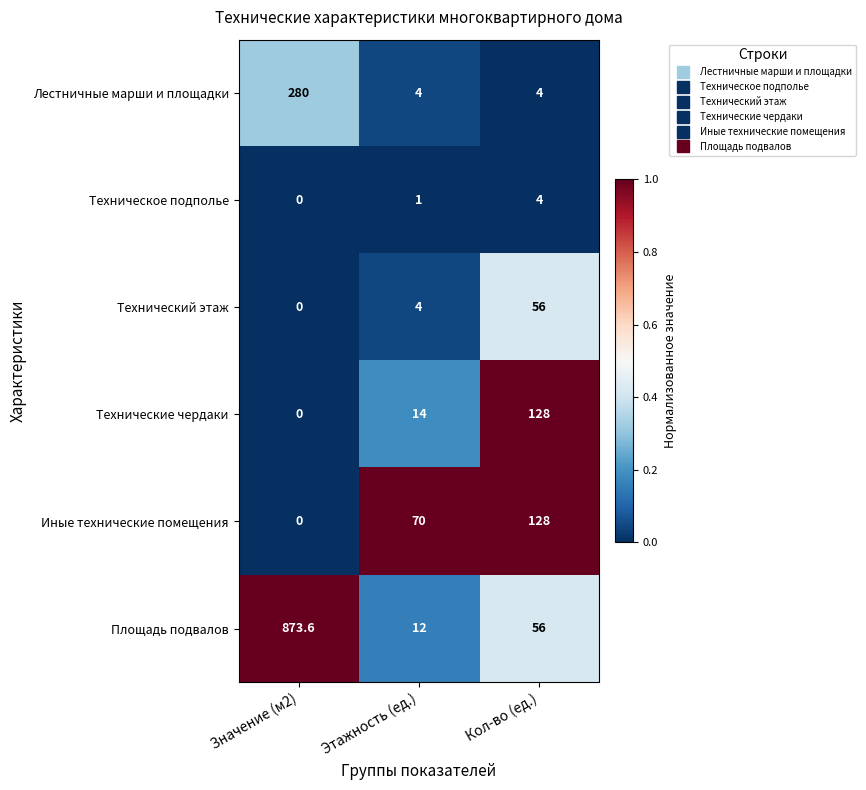

Reading left to right, list all the values displayed in this chart.

Лестничные марши и площадки: 280.0	4.0	4.0
Техническое подполье: 0.0	1.0	4.0
Технический этаж: 0.0	4.0	56.0
Технические чердаки: 0.0	14.0	128.0
Иные технические помещения: 0.0	70.0	128.0
Площадь подвалов: 873.6	12.0	56.0